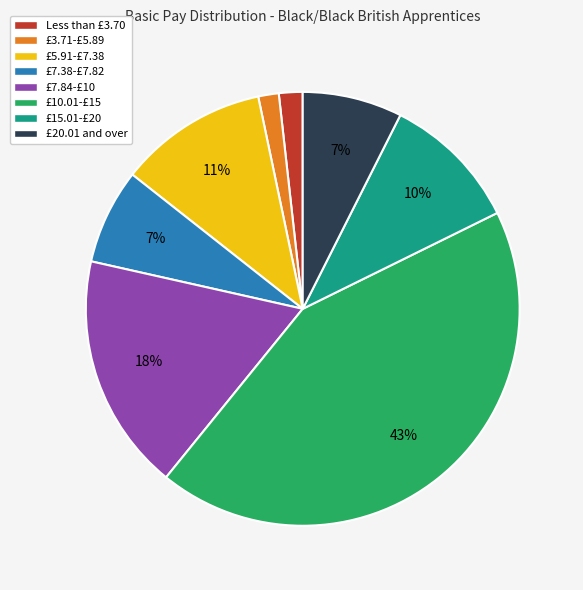

Is it true that £5.91-£7.38 is 16% of the pie?

False